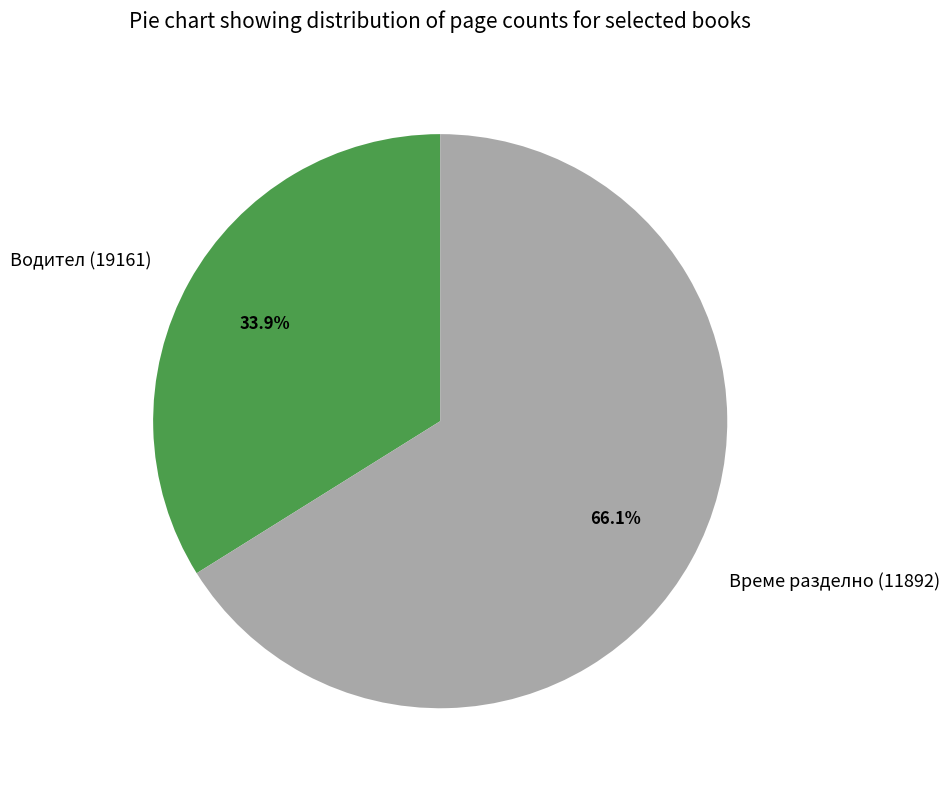

True or false: Време разделно (11892) accounts for 80% of the total.

False